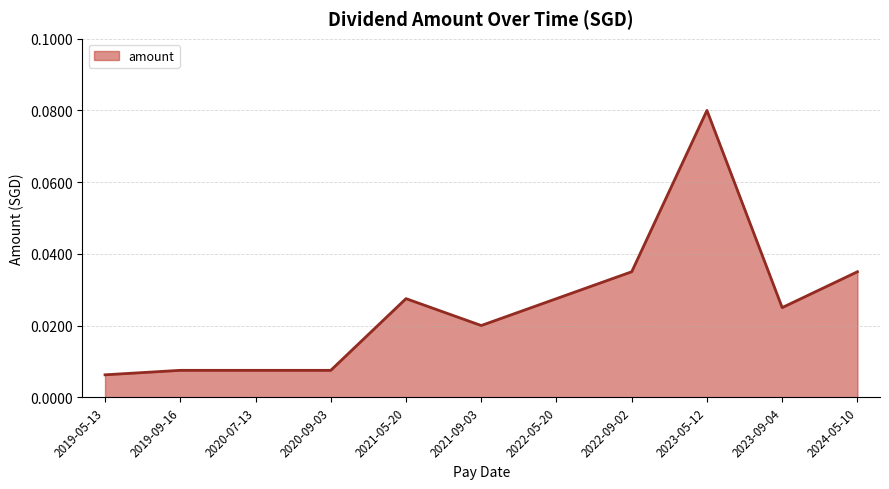

The value at 2024-05-10 is 0.1. True or false?

False